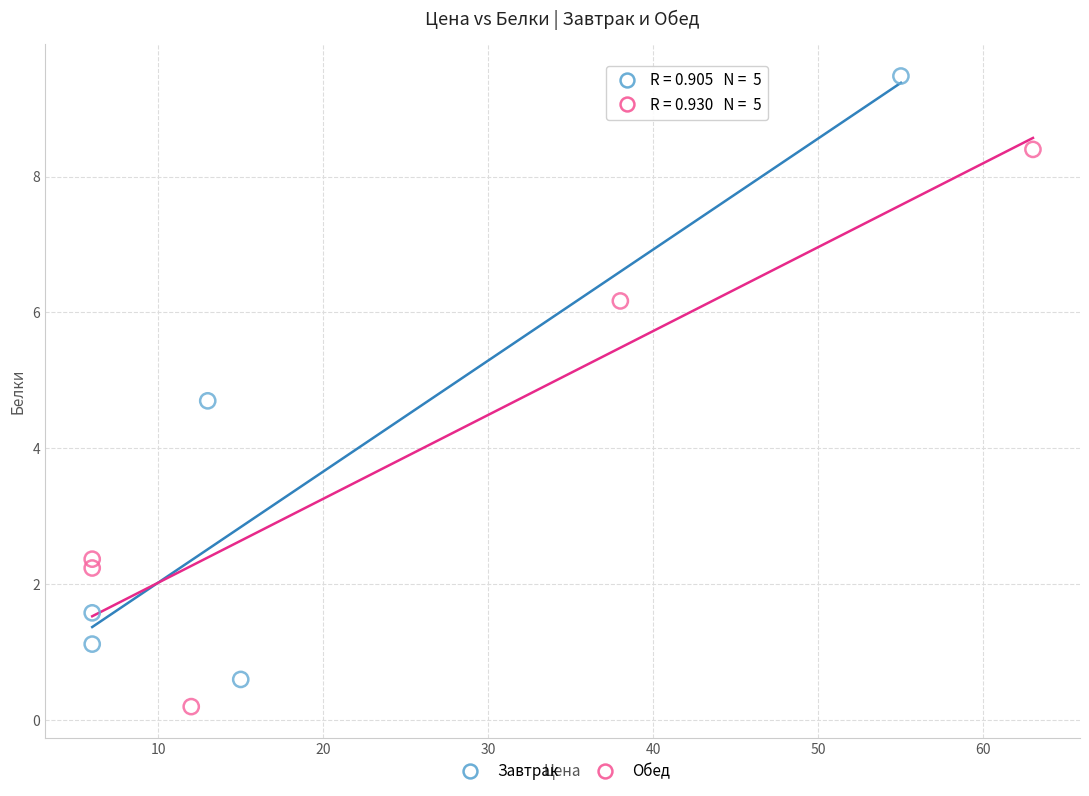

What are all the series names shown in the legend?

Завтрак, Обед